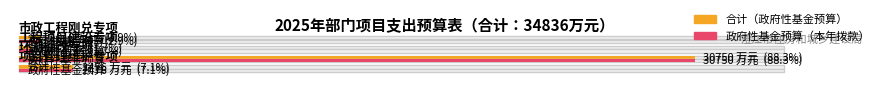

Which label corresponds to the largest value in the chart?

环湖棚改专项资金